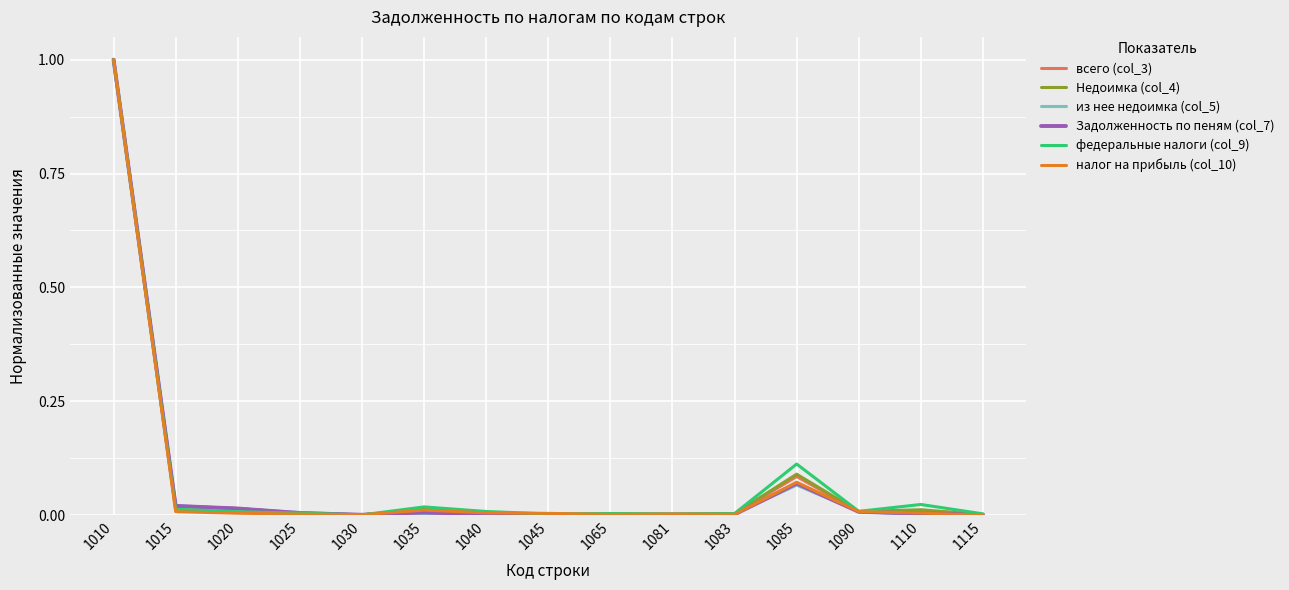

At which category is the sum across all series the highest?

1010